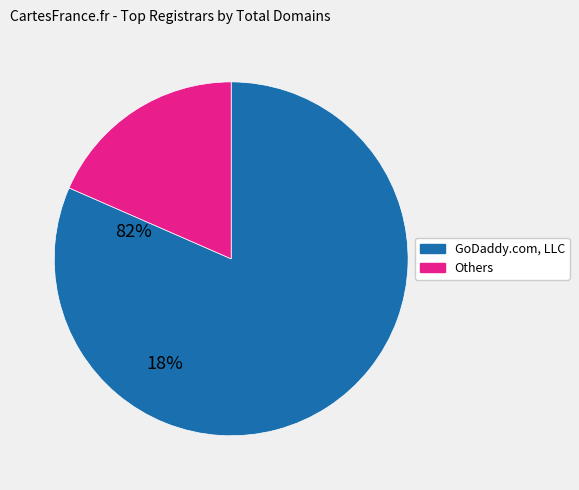

Is there any slice that represents more than half of the pie?

Yes